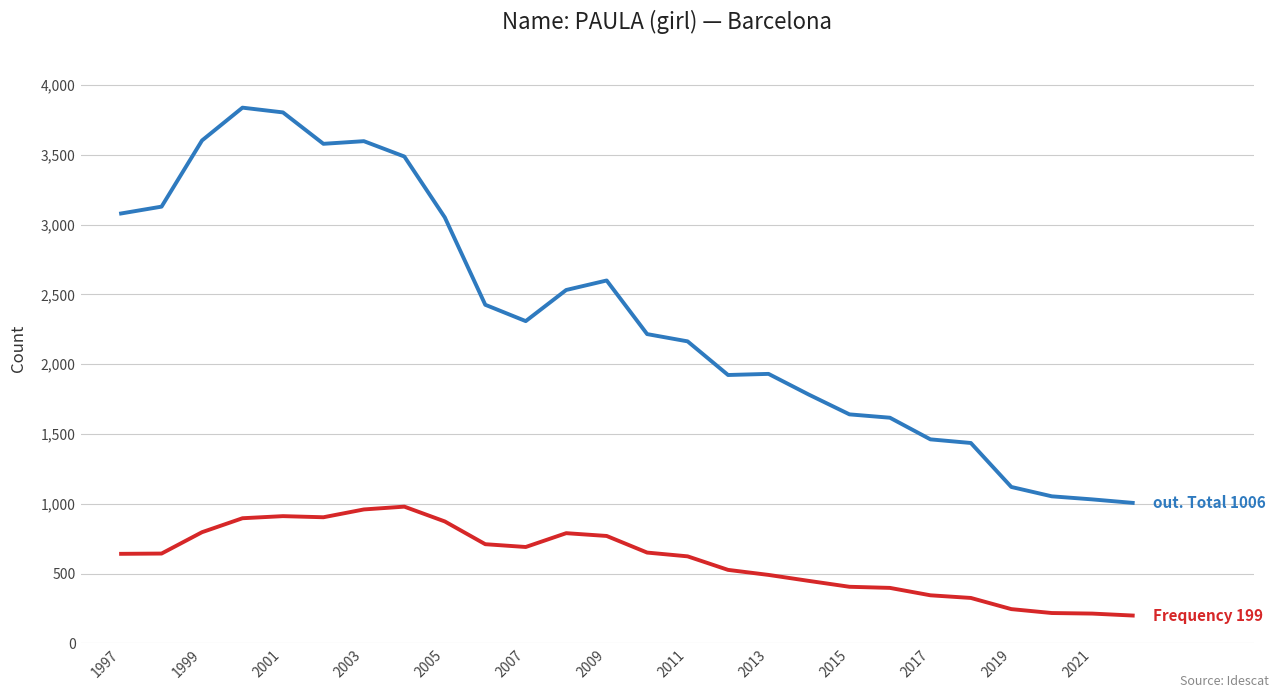

Is this an area chart (filled region under the line)?

No